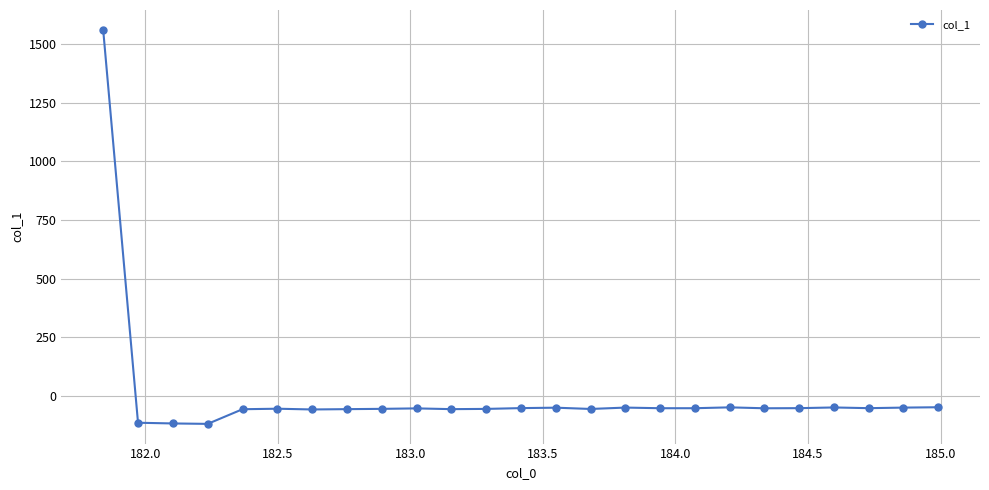

What is the difference between the maximum and minimum values?

1680.4